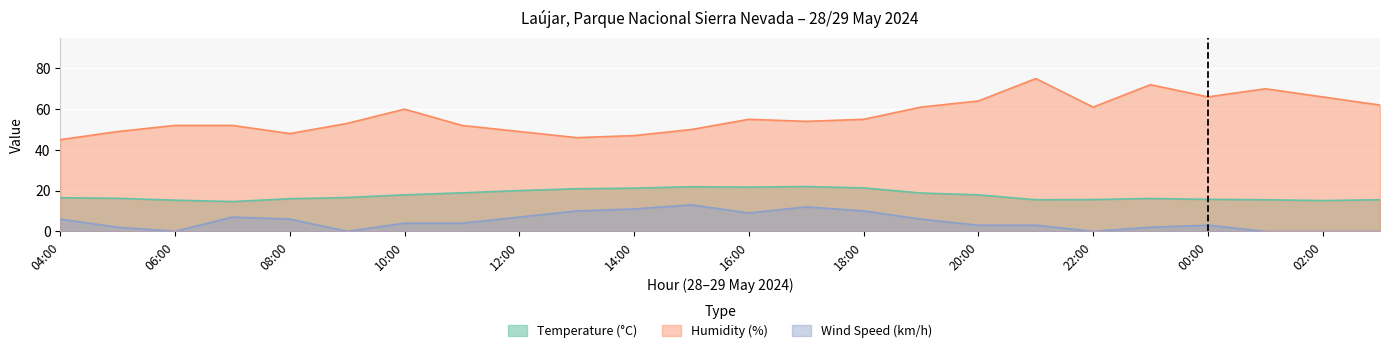

Rank the series at 15:00 from lowest to highest value.

Wind Speed (km/h), Temperature (°C), Humidity (%)